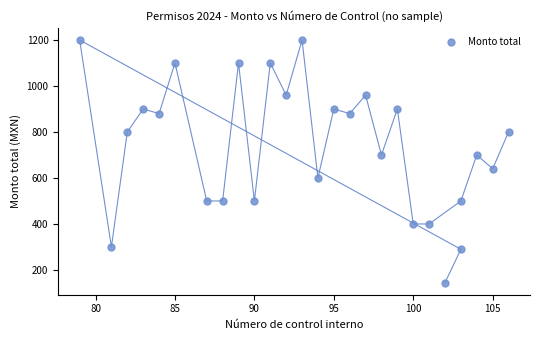

What is the range of X values (max minus min)?

27